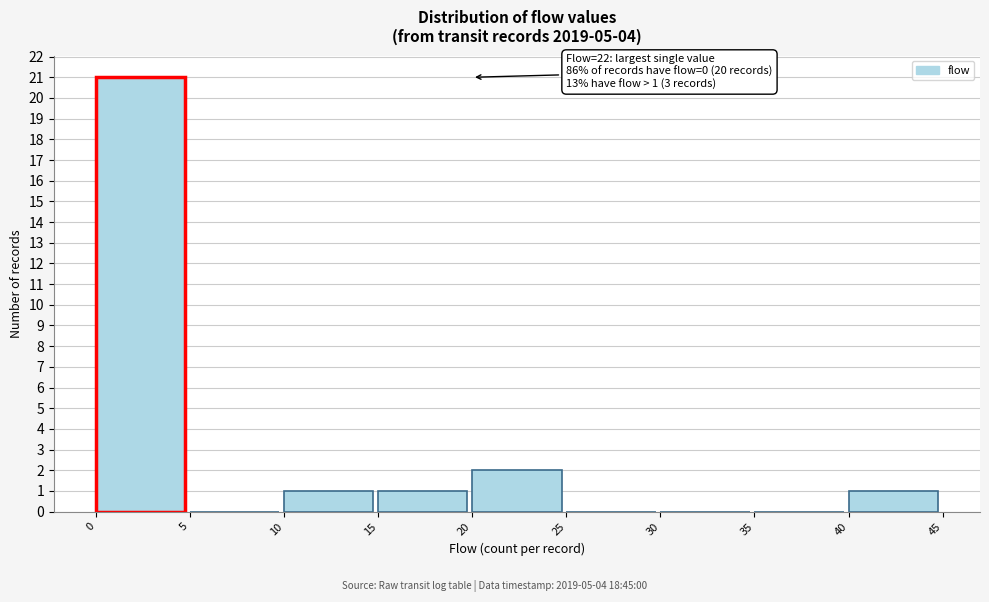

Over which range of the x-axis is the bar tallest?

0 to 5